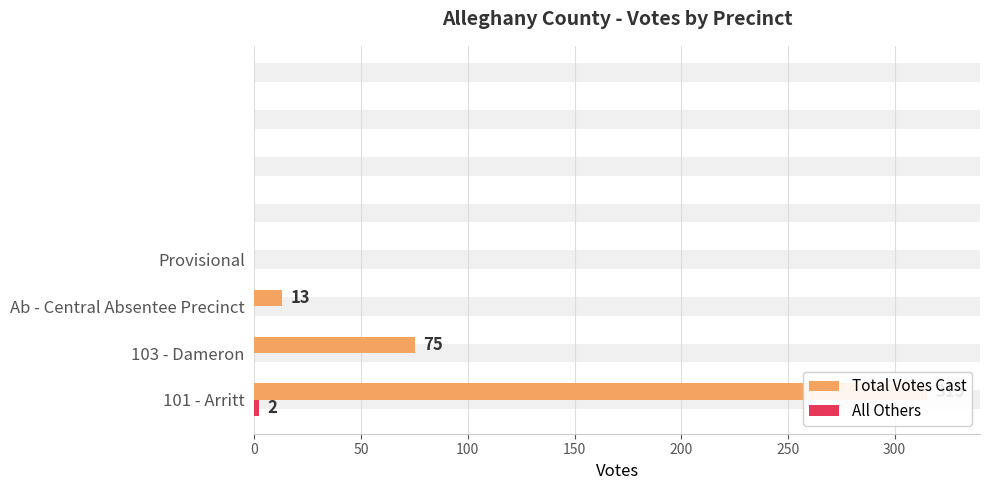

Rank the series by their maximum value, from highest to lowest.

Total Votes Cast, All Others